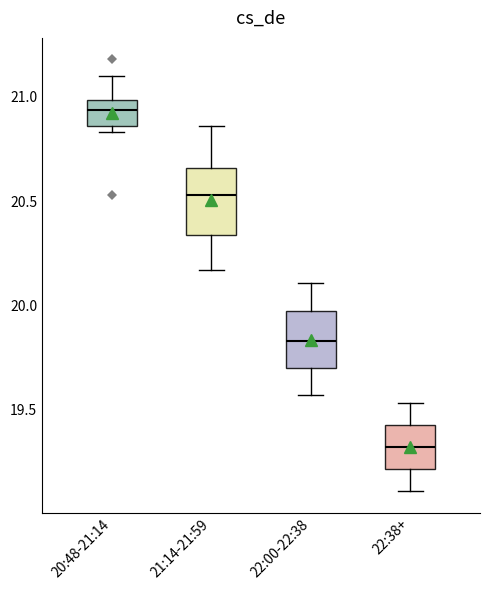

Which box has the lowest median line?

22:38+